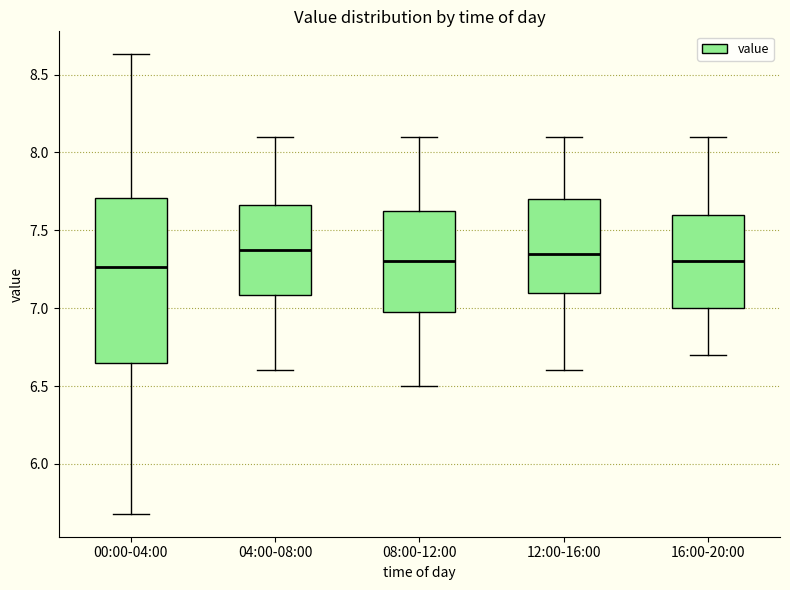

Where is the upper edge of the box for 08:00-12:00 on the y-axis? The values are not printed on the chart, so give them approximately, as read against the axis.

7.65